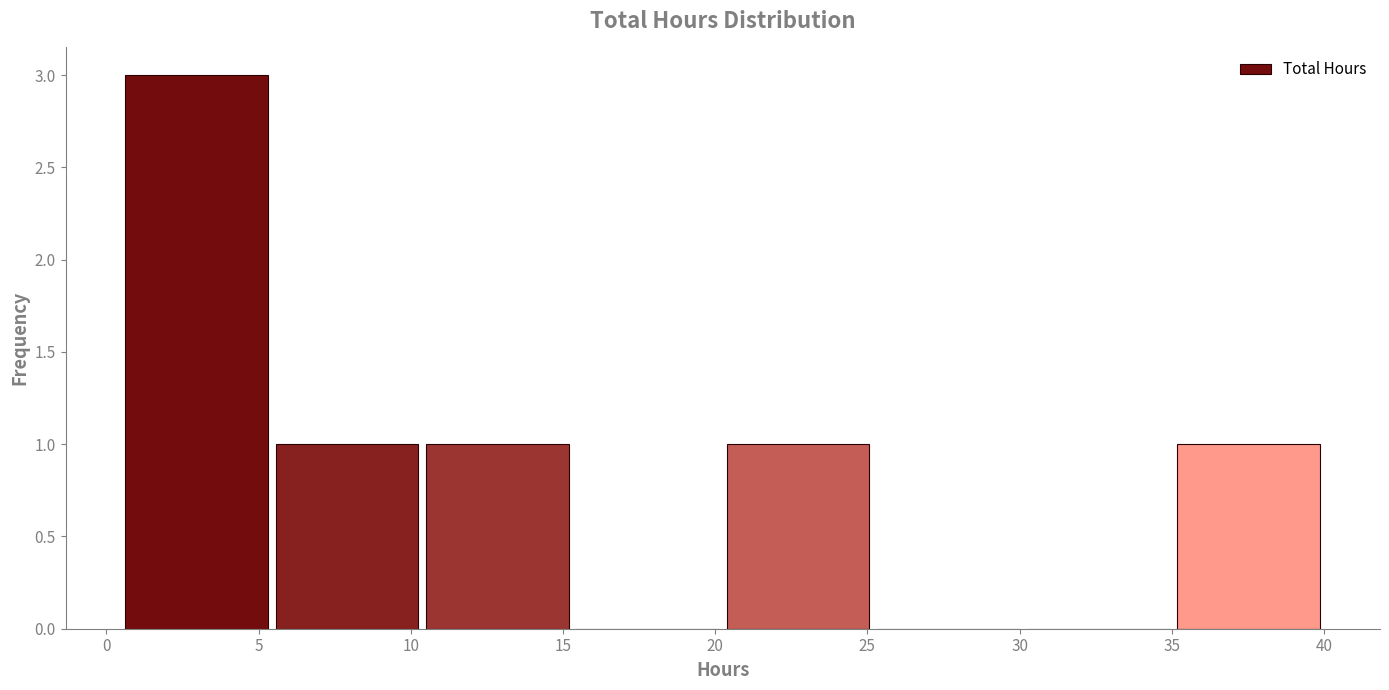

What is the height of the bar covering 20.5 to 25.0 on the x-axis? Neither the bar edges nor the heights are printed on the chart, so give them approximately, as read against the axes.

1